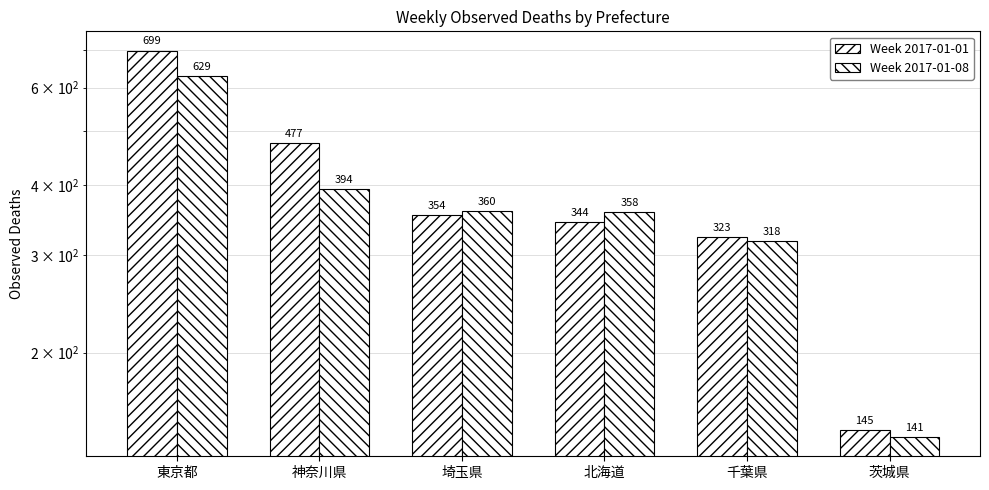

Rank the categories by Week 2017-01-01 value from lowest to highest.

茨城県, 千葉県, 北海道, 埼玉県, 神奈川県, 東京都